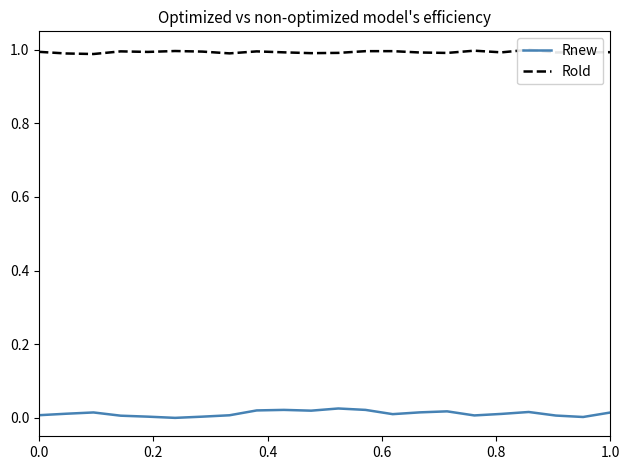

Reading left to right, transcribe all the data shown in this chart.

Rnew: 0.0	0.0	0.0	0.0	0.0	0.0	0.0	0.0	0.0	0.0	0.0	0.0	0.0	0.0	0.0	0.0	0.0	0.0	0.0	0.0	0.0	0.0
Rold: 1.0	1.0	1.0	1.0	1.0	1.0	1.0	1.0	1.0	1.0	1.0	1.0	1.0	1.0	1.0	1.0	1.0	1.0	1.0	1.0	1.0	1.0